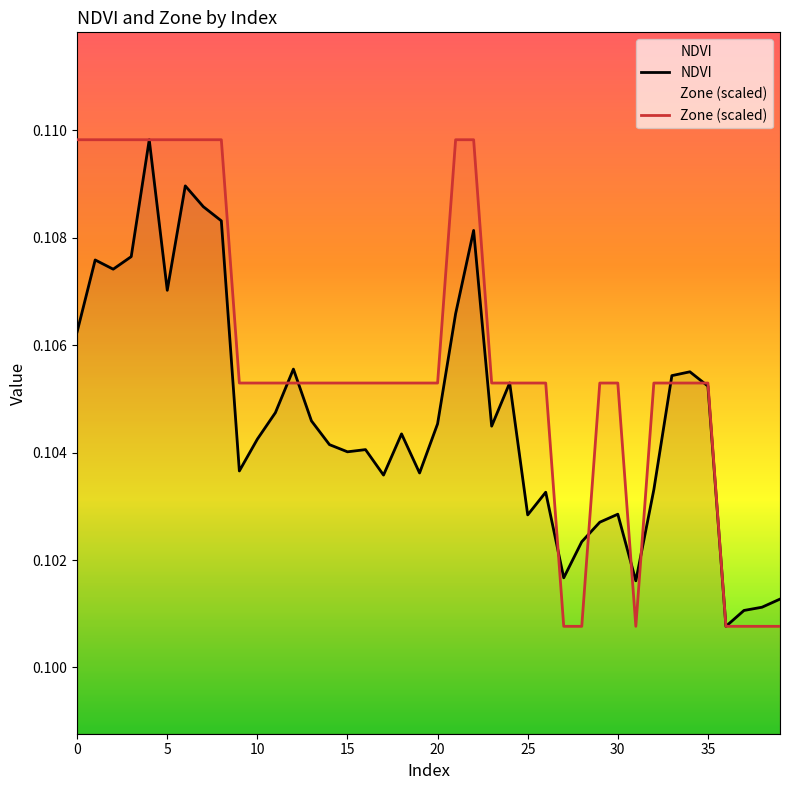

Count the number of data series in this chart.

2